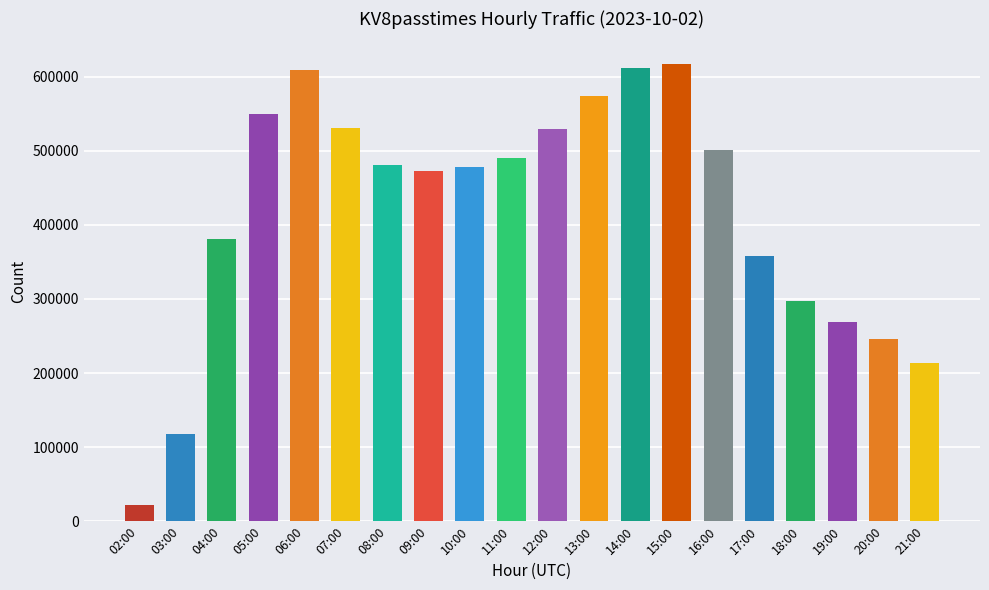

The chart shows a value of 238392 at 16:00. True or false?

False